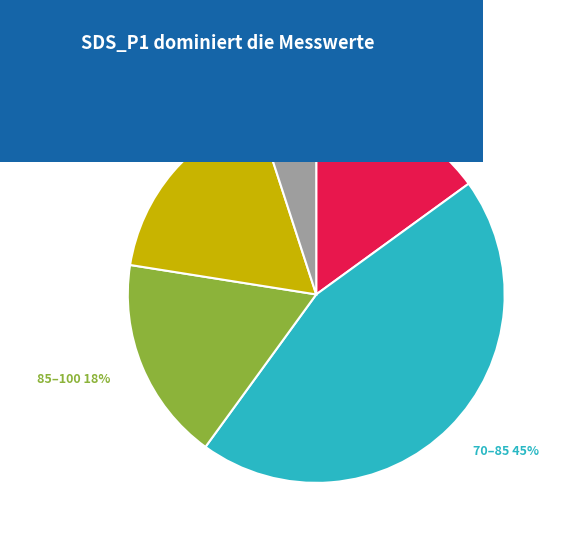

Which category has the smallest portion of the pie?

> 120 5%